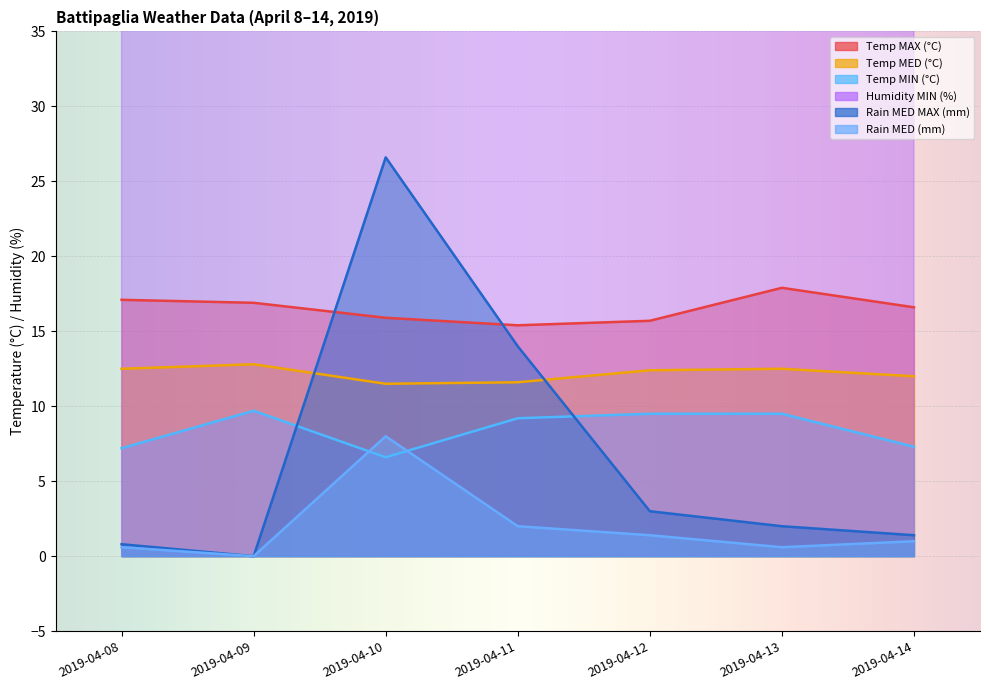

What is the value of the Rain MED (mm) point at the 4th from the left?

2.0